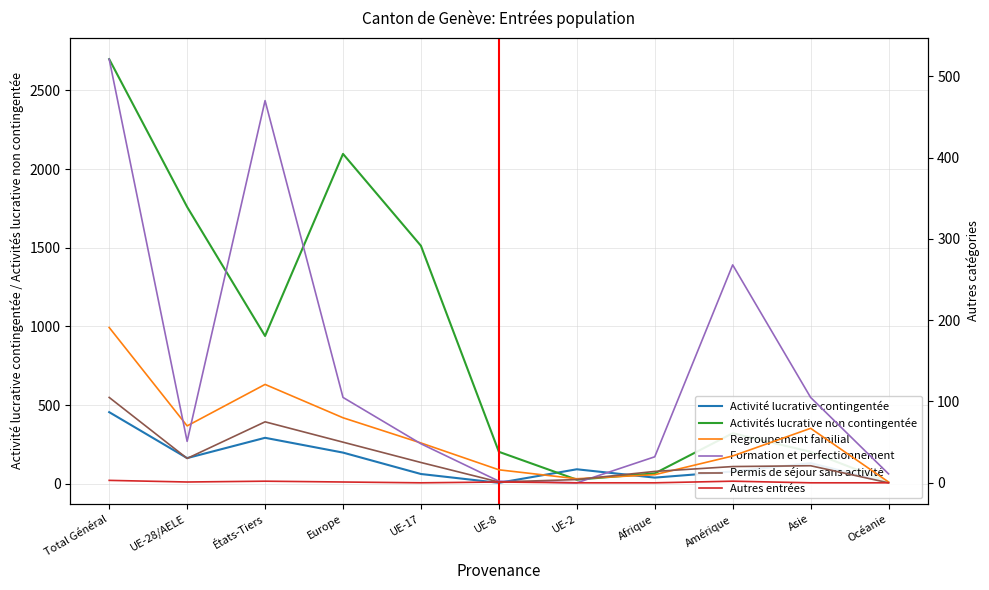

Between Afrique and UE-8, which is larger?

Afrique